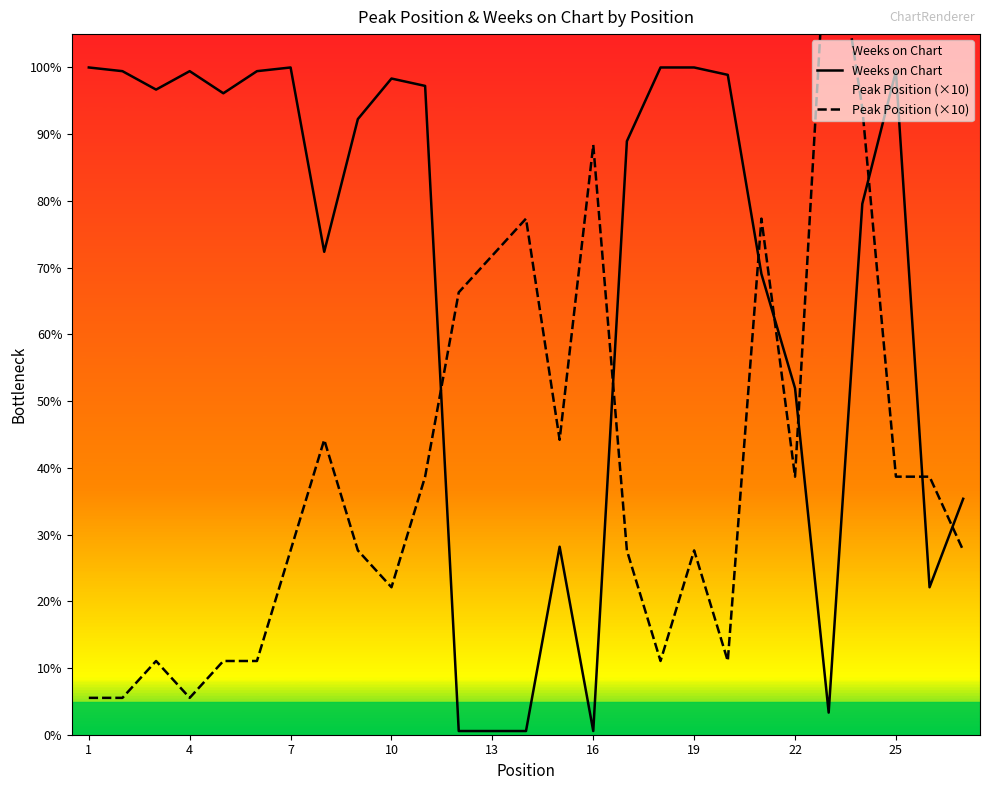

What is the difference between the maximum and second lowest values in the Peak Position (×10) series?

220